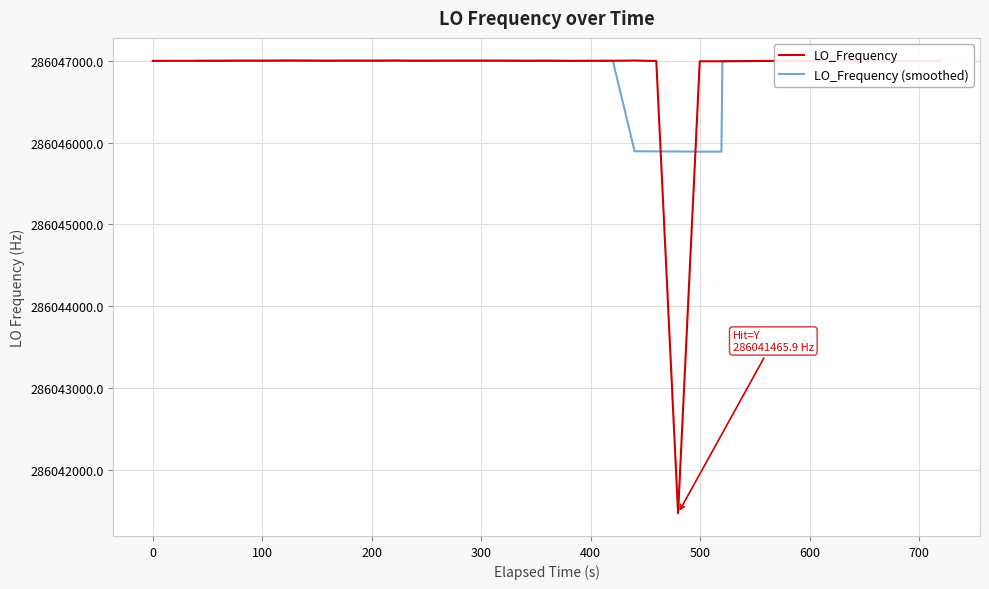

What is the maximum value for LO_Frequency?

286047002.7